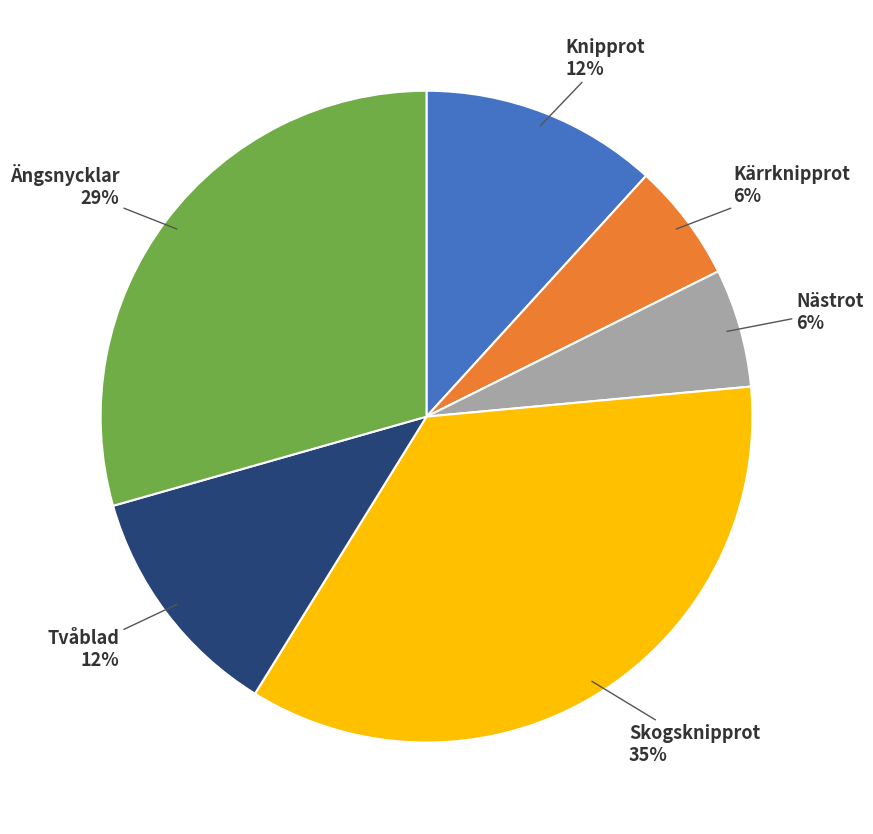

What is the largest slice in the pie chart?

Skogsknipprot